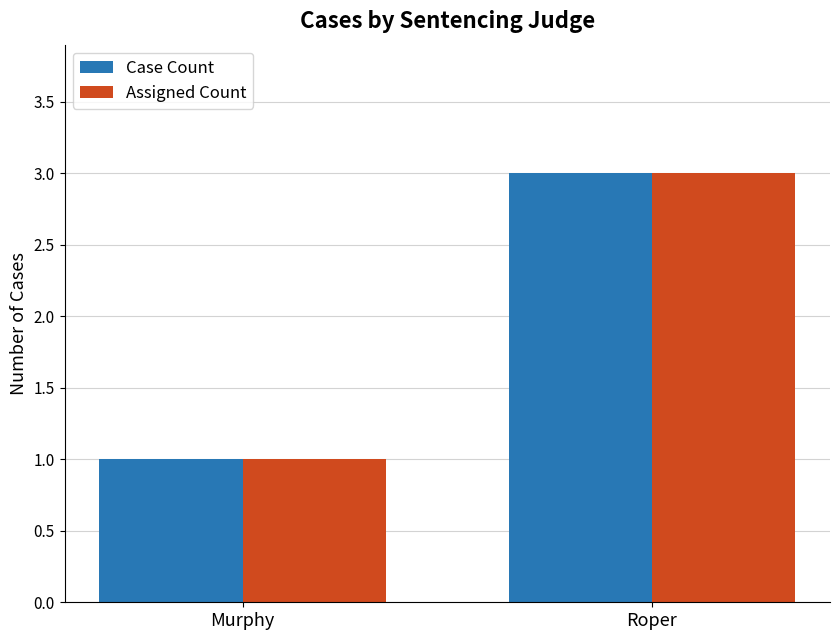

What is the sum of the Case Count values at Murphy and Roper?

4